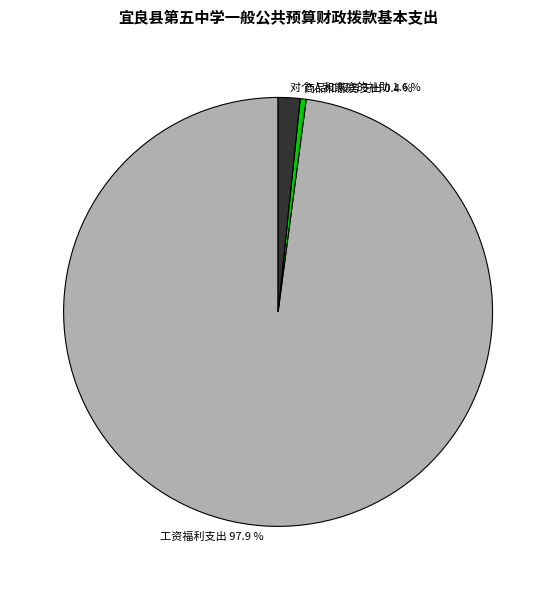

Rank the categories by value from lowest to highest.

商品和服务支出 0.4 %, 对个人和家庭的补助 1.6 %, 工资福利支出 97.9 %